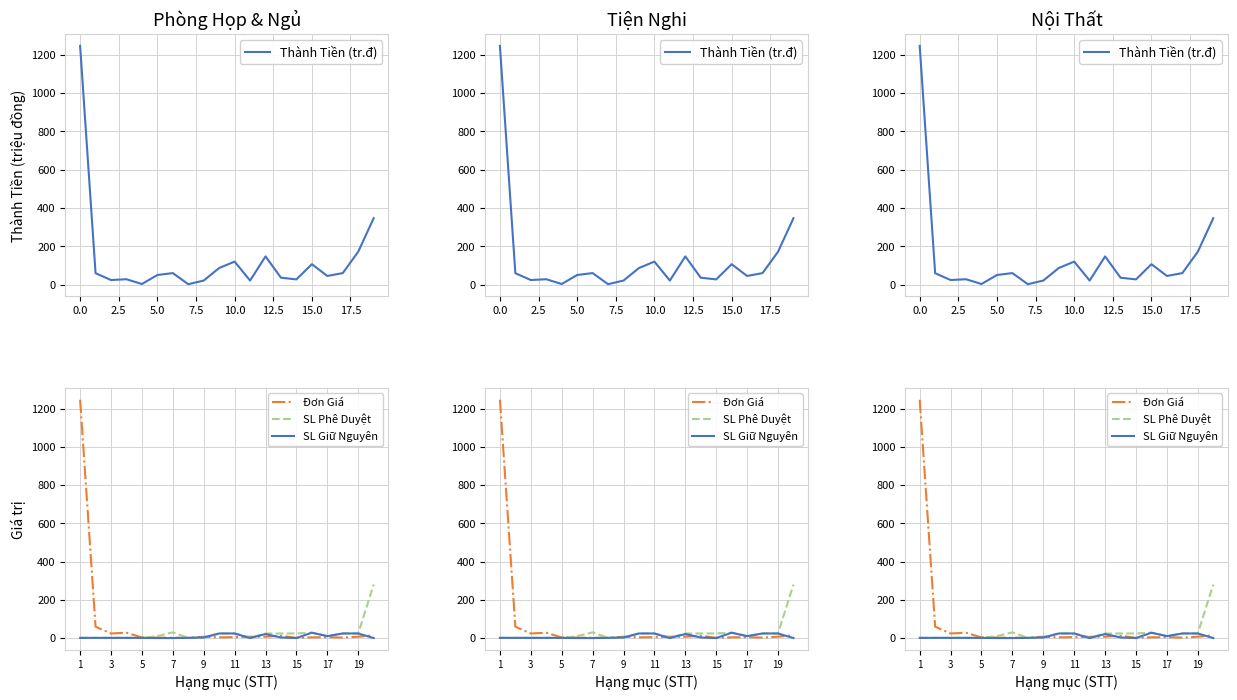

True or false: SL Phê Duyệt has more than 2 points higher than both neighbors.

False